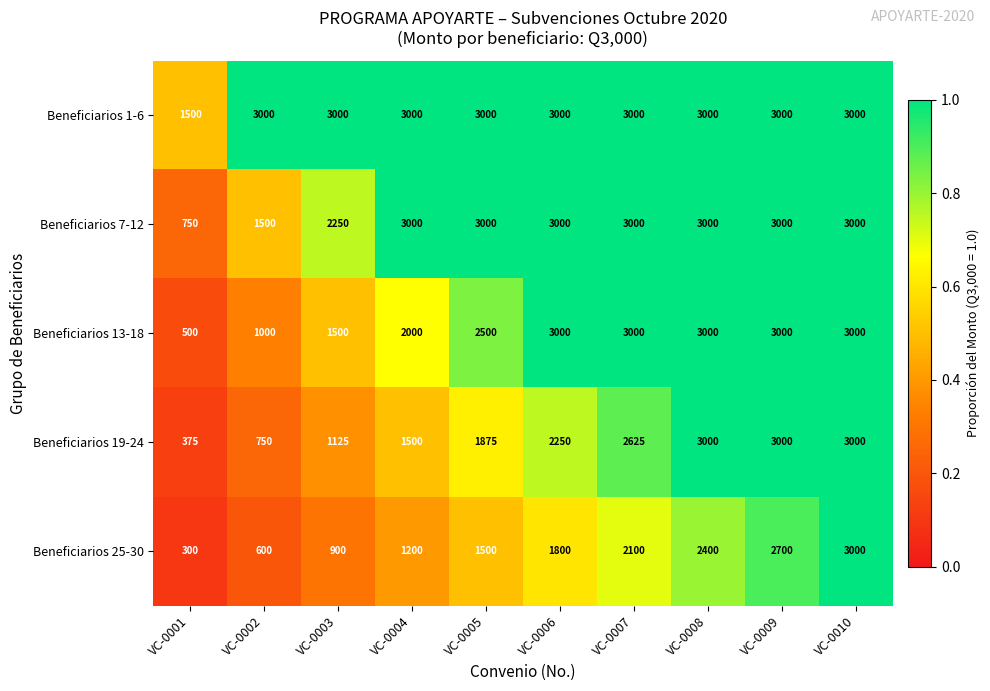

At which category is the sum across all series the highest?

VC-0010